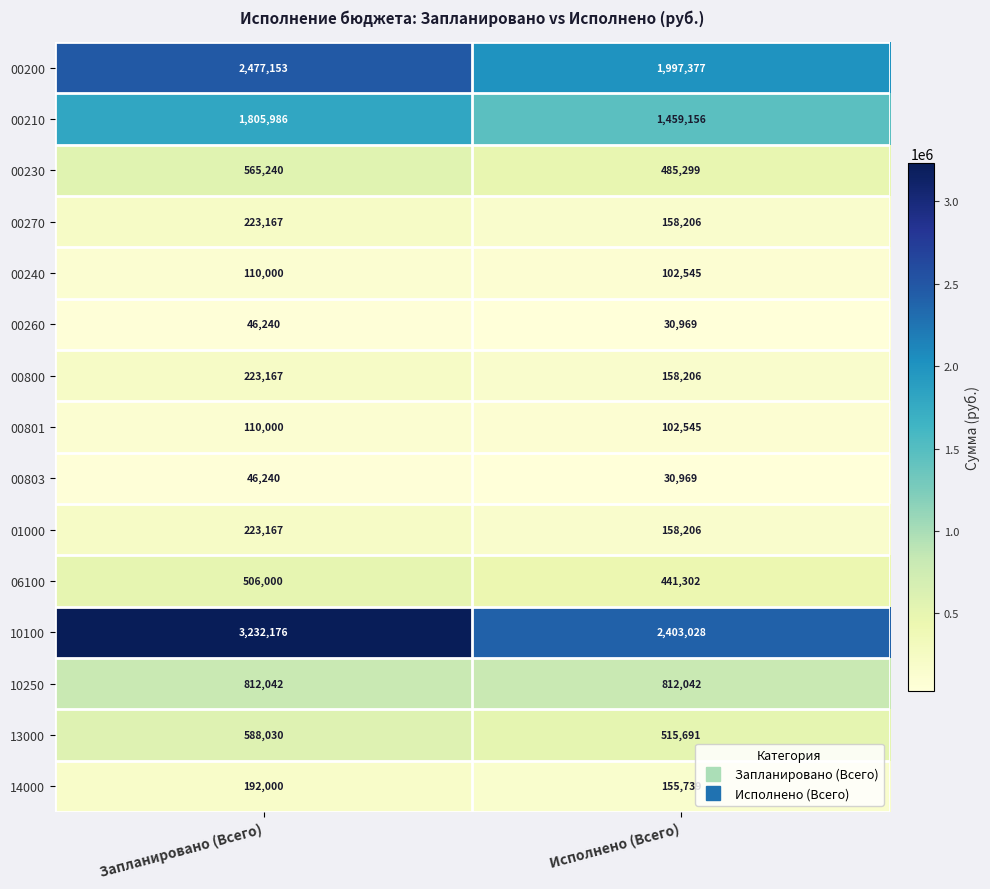

At how many categories does at least one series exceed 2599568?

1